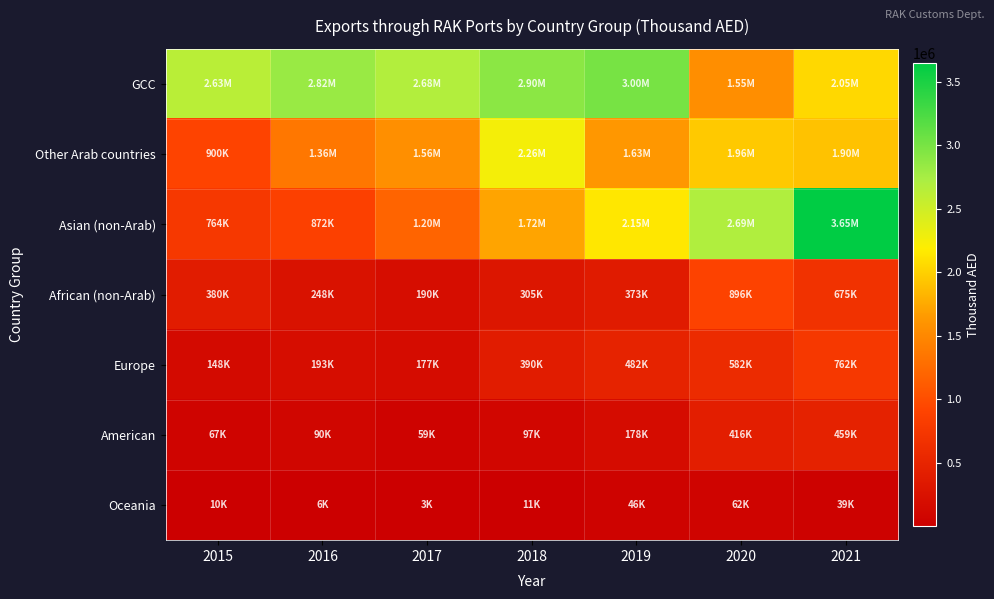

What is the difference between the highest and lowest values at 2021?

3606152.0